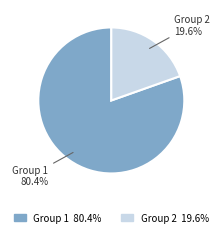

What is the majority slice?

Group 1